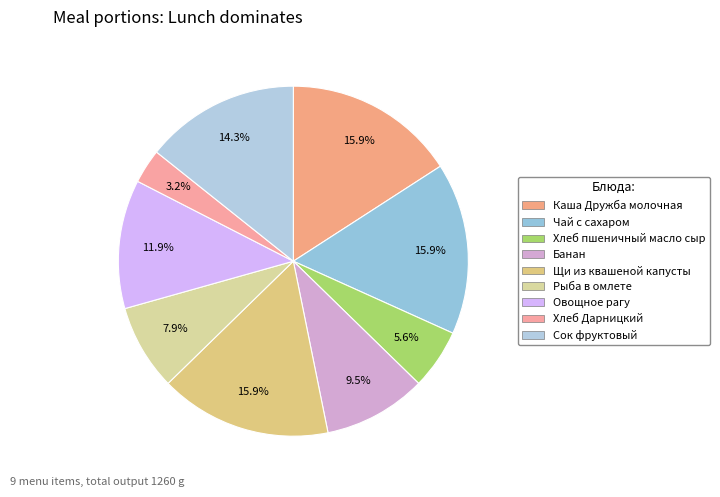

What is the smallest slice in the pie chart?

Хлеб Дарницкий